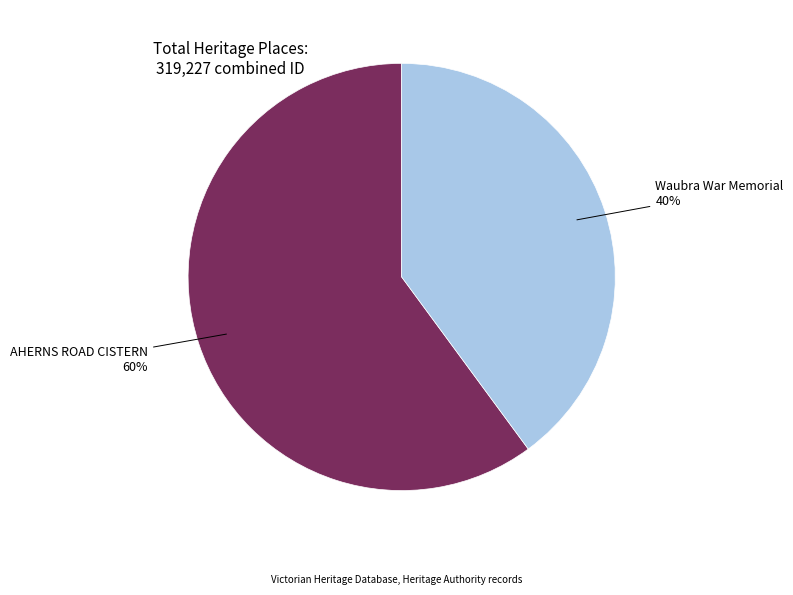

Is there any slice that represents more than half of the pie?

Yes